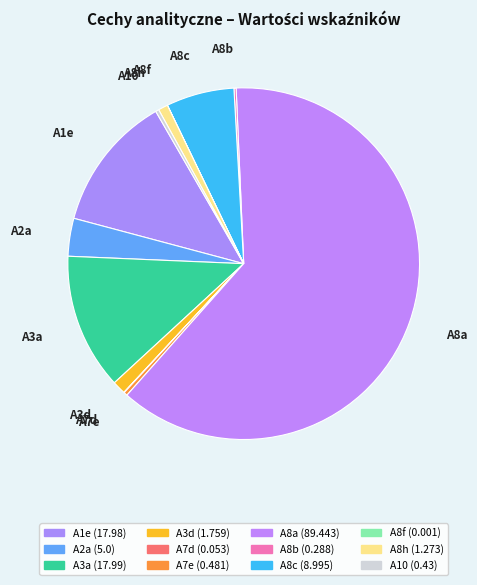

Is it true that A7e is 0% of the pie?

True